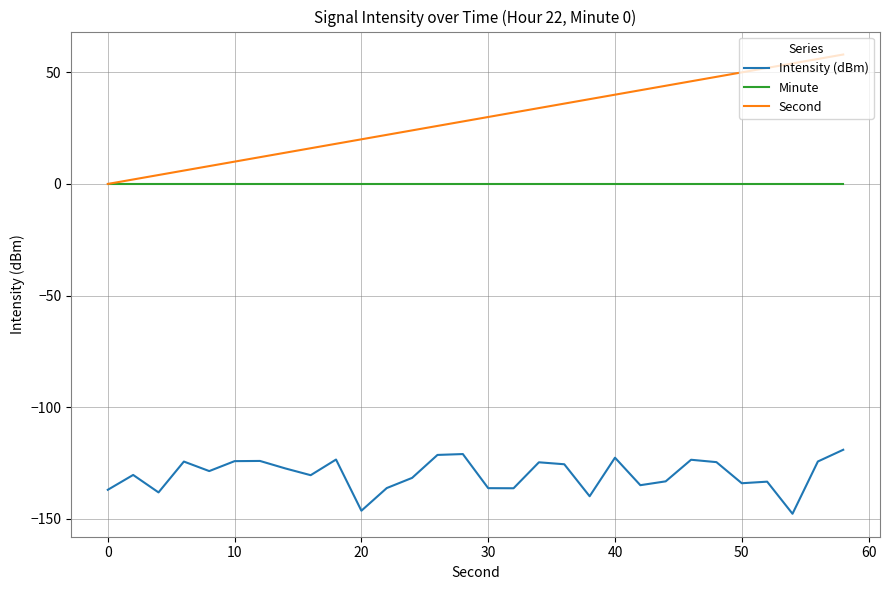

True or false: Intensity (dBm) and Minute cross at least once.

False